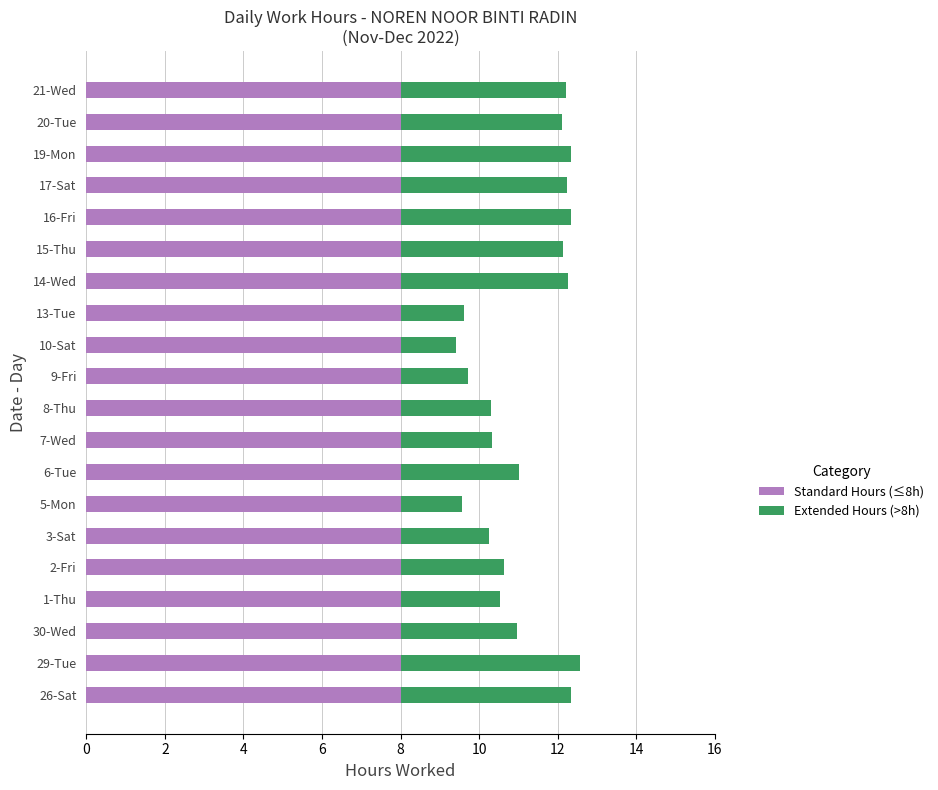

The Standard Hours (≤8h) series shows 10.7 at 6-Tue. True or false?

False